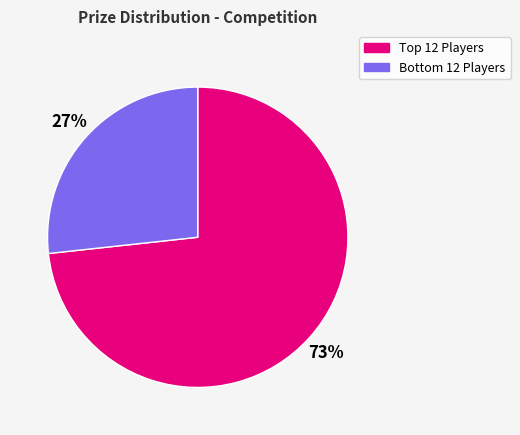

Is there a majority slice in this chart?

Yes